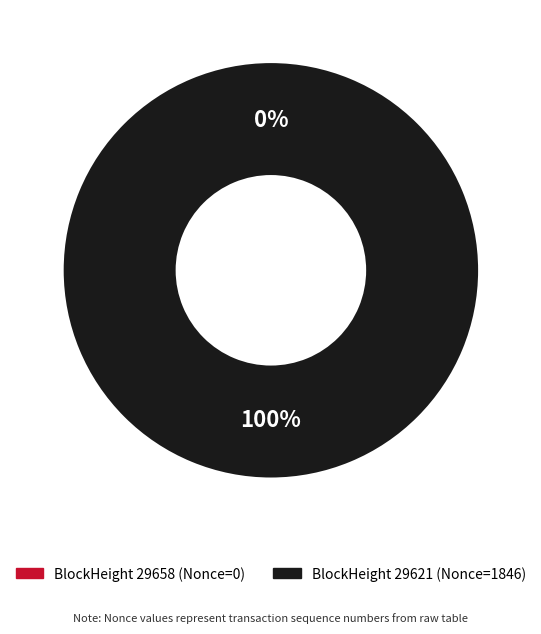

Which has a higher value, 29658 or 29621?

29621